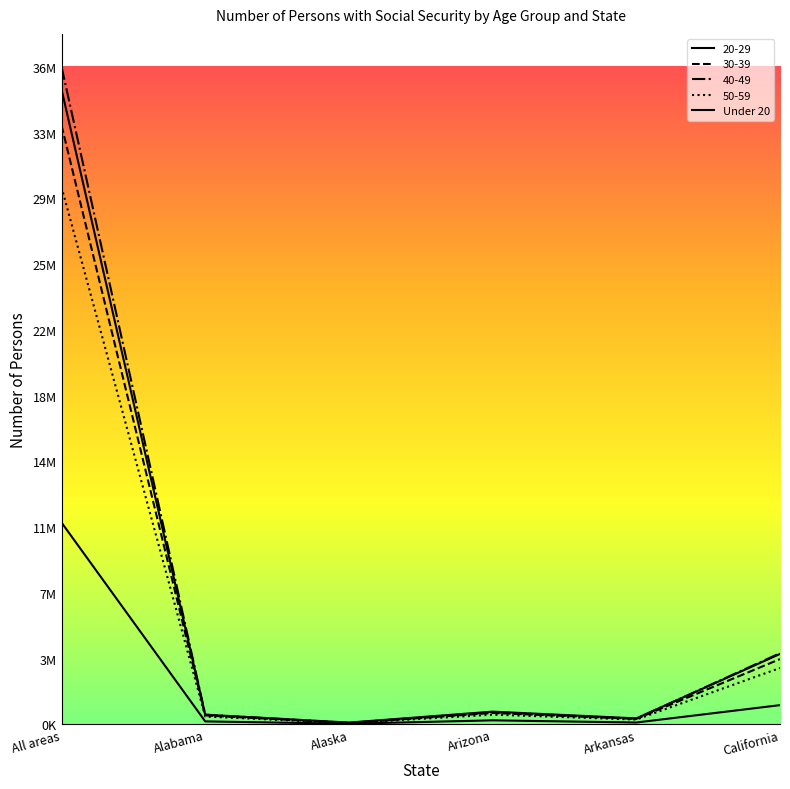

Read the 30-39 value at Alabama, to the nearest 100.

499700